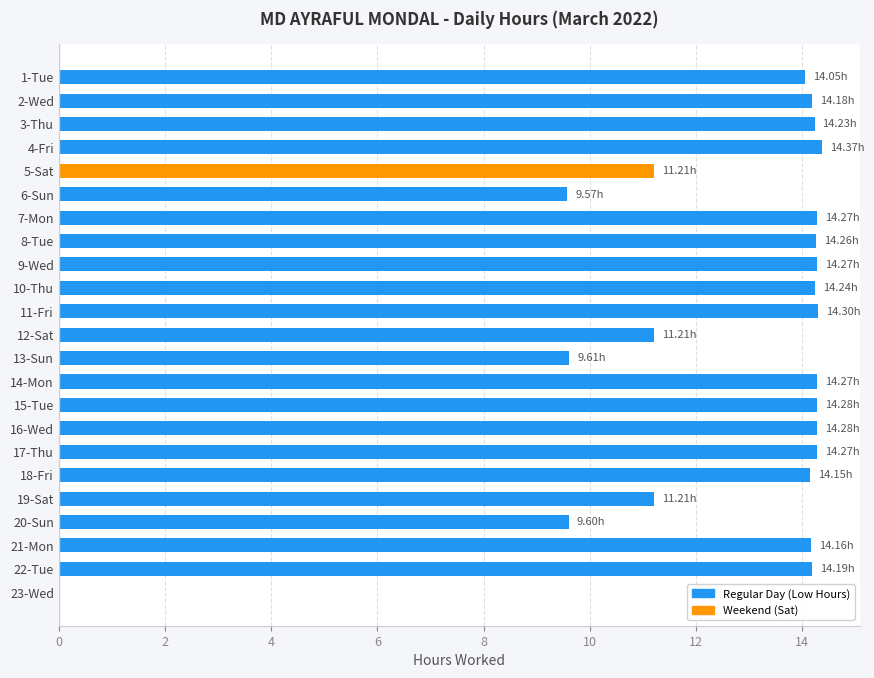

Are the bars horizontal?

Yes